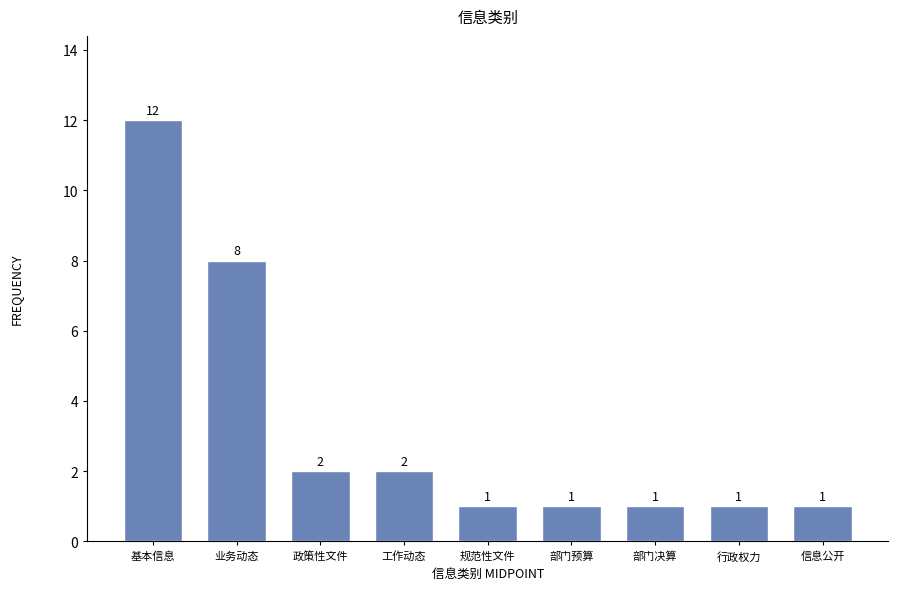

Reading left to right, extract all data points from this chart.

基本信息=12	业务动态=8	政策性文件=2	工作动态=2	规范性文件=1	部门预算=1	部门决算=1	行政权力=1	信息公开=1